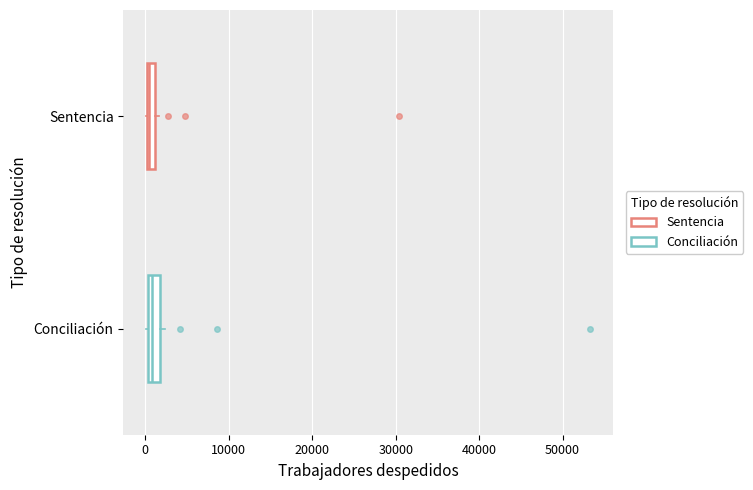

Where is the left edge of the box for Sentencia on the x-axis? The values are not printed on the chart, so give them approximately, as read against the axis.

0